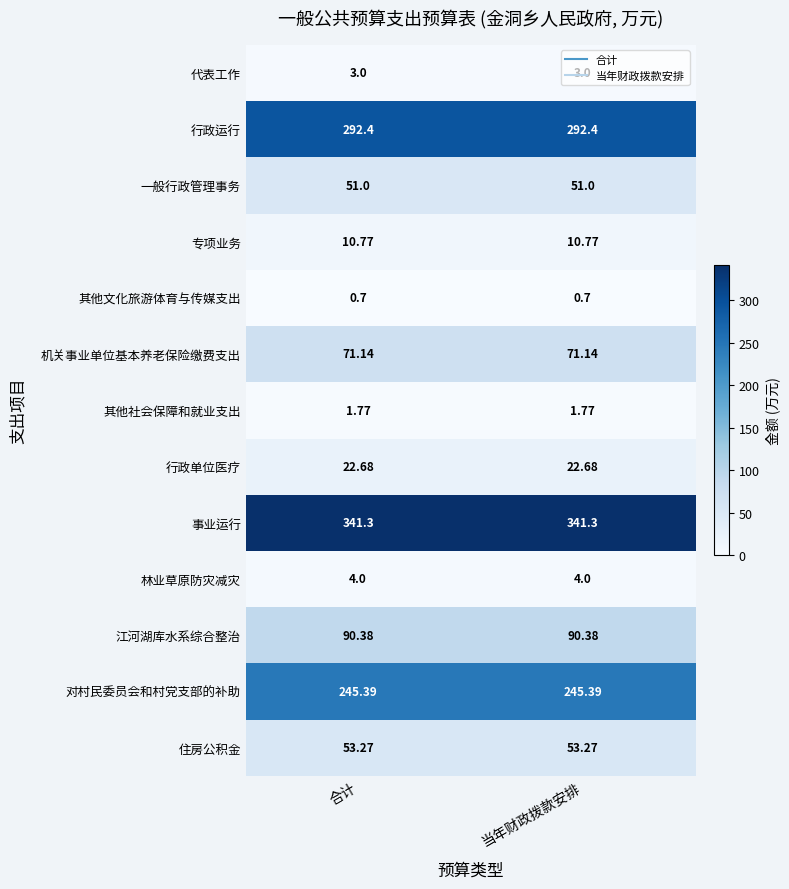

At 合计, list the series in order from smallest to largest.

其他文化旅游体育与传媒支出, 其他社会保障和就业支出, 代表工作, 林业草原防灾减灾, 专项业务, 行政单位医疗, 一般行政管理事务, 住房公积金, 机关事业单位基本养老保险缴费支出, 江河湖库水系综合整治, 对村民委员会和村党支部的补助, 行政运行, 事业运行